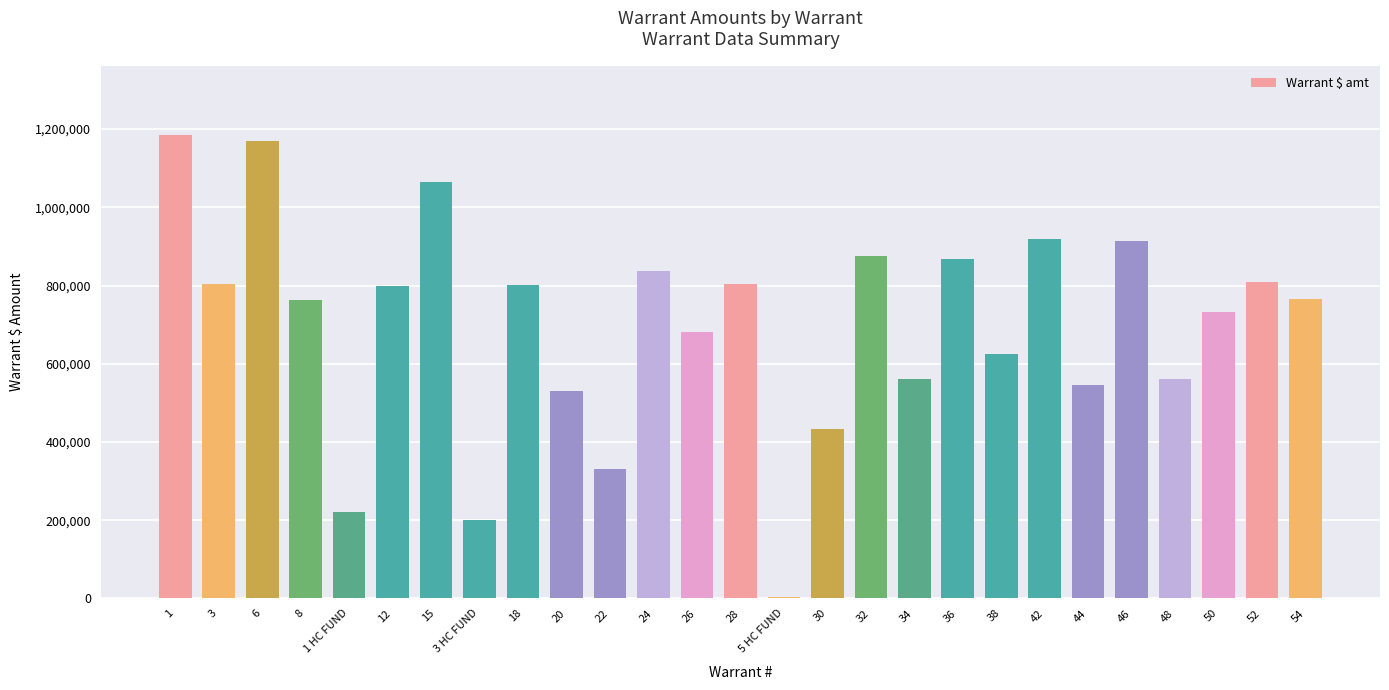

What is the value of the 1st bar from the left?

1184654.2